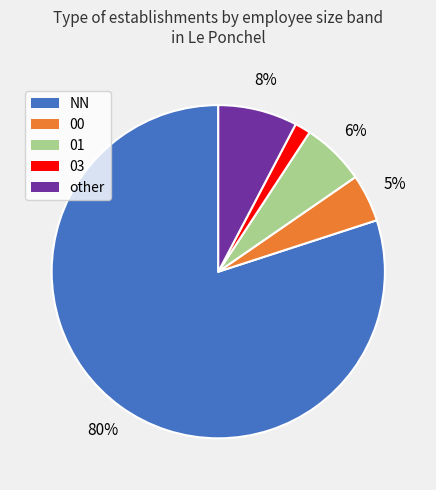

To the nearest percent, what percentage of the pie is other?

8%